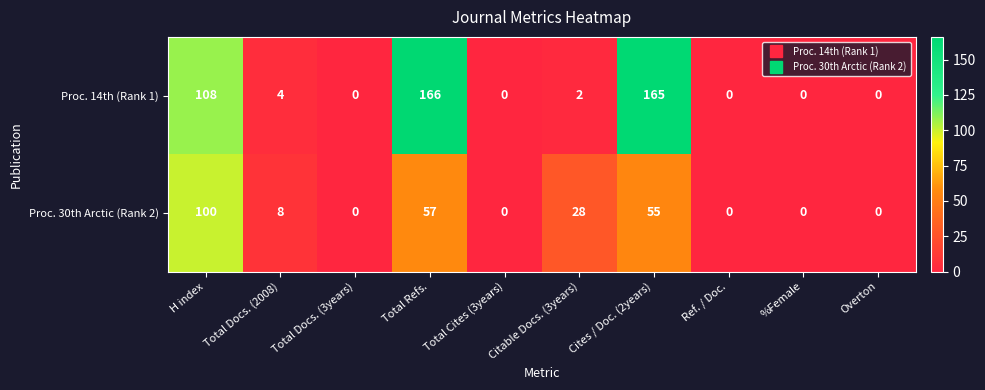

What is the maximum value shown in the chart?

166